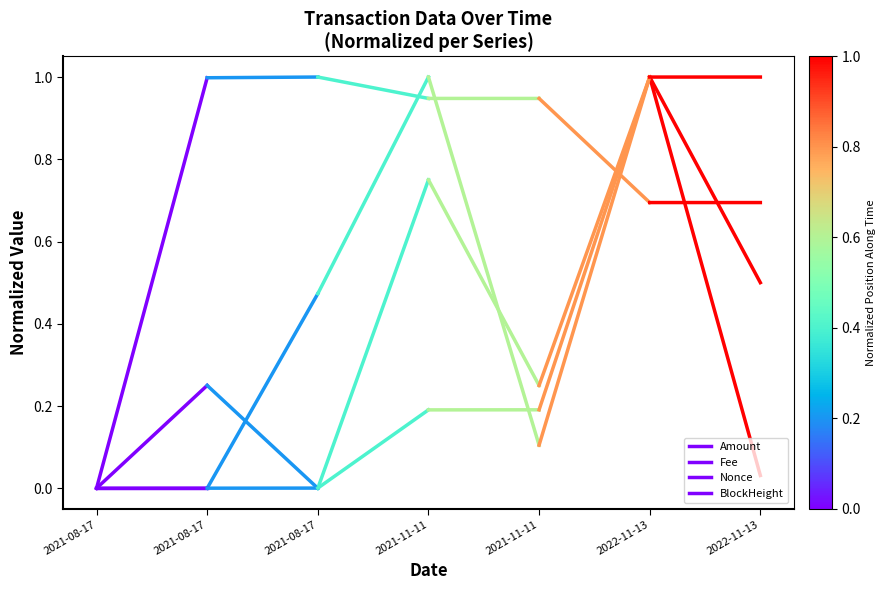

Which series has the largest range (max minus min)?

Amount